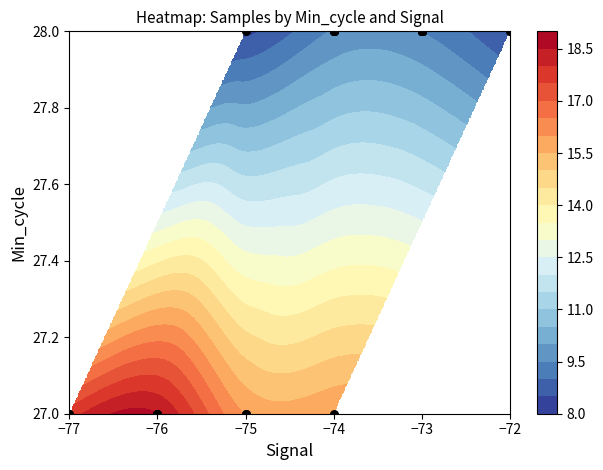

Count the values in the range 28 to 29.

32